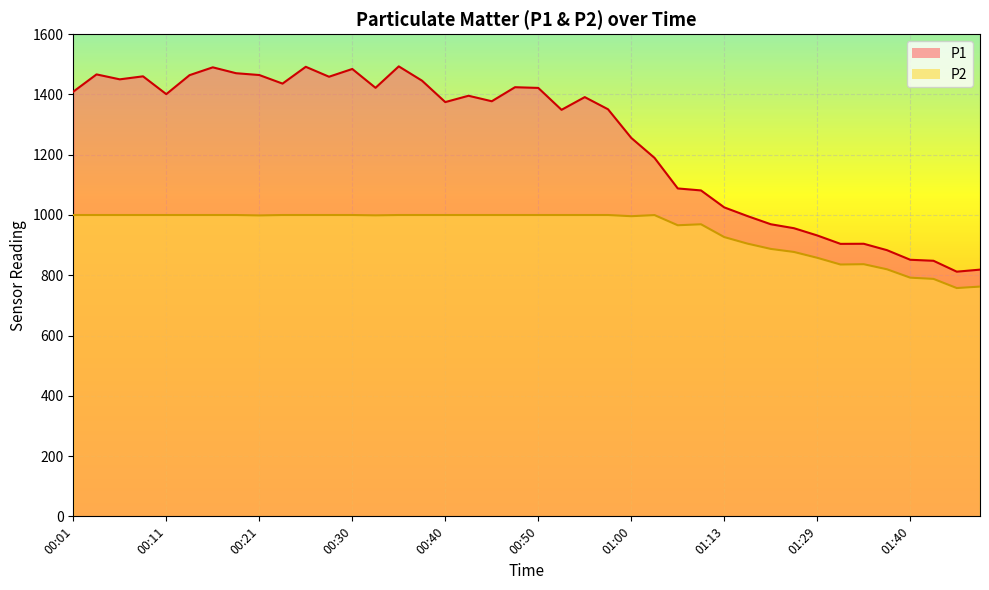

Does the chart display data point markers on the line(s)?

No